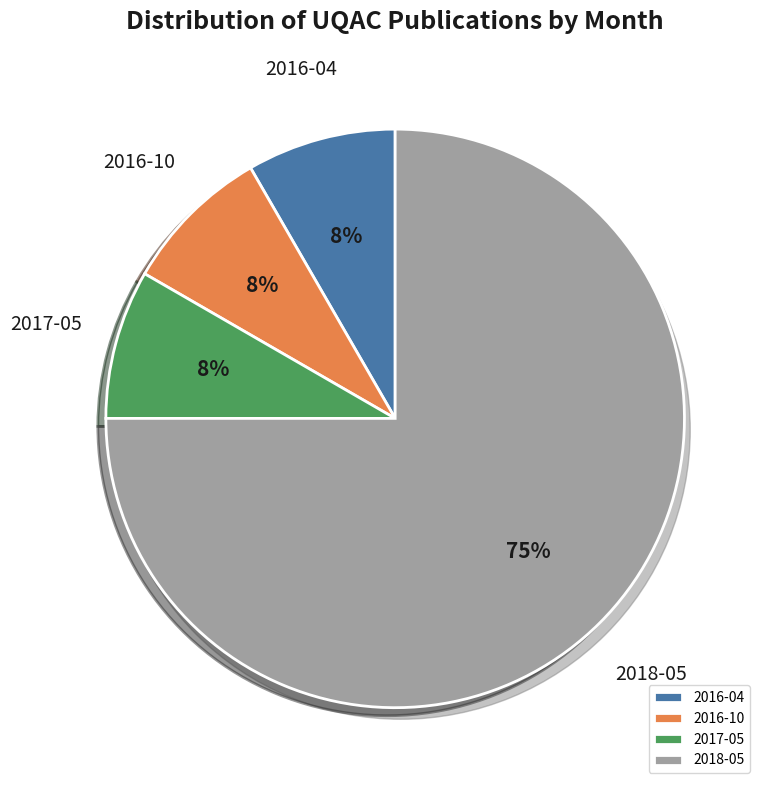

Does any single category account for the majority?

Yes